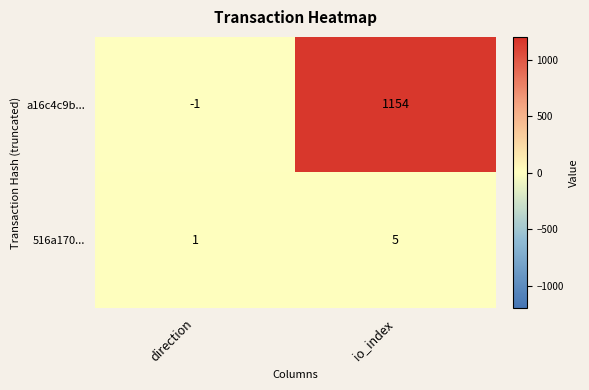

At which category is the sum across all series the highest?

io_index